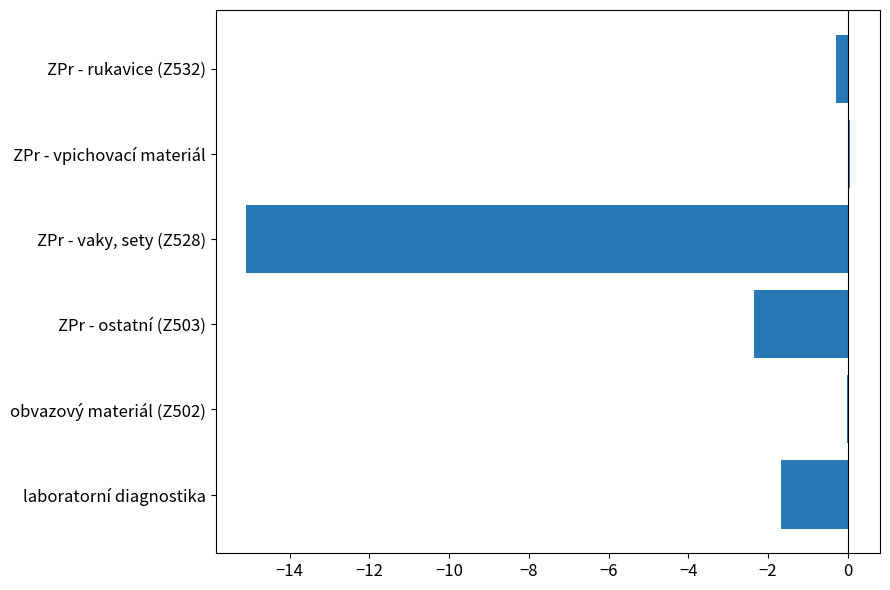

What is the sum of all values?

-19.4